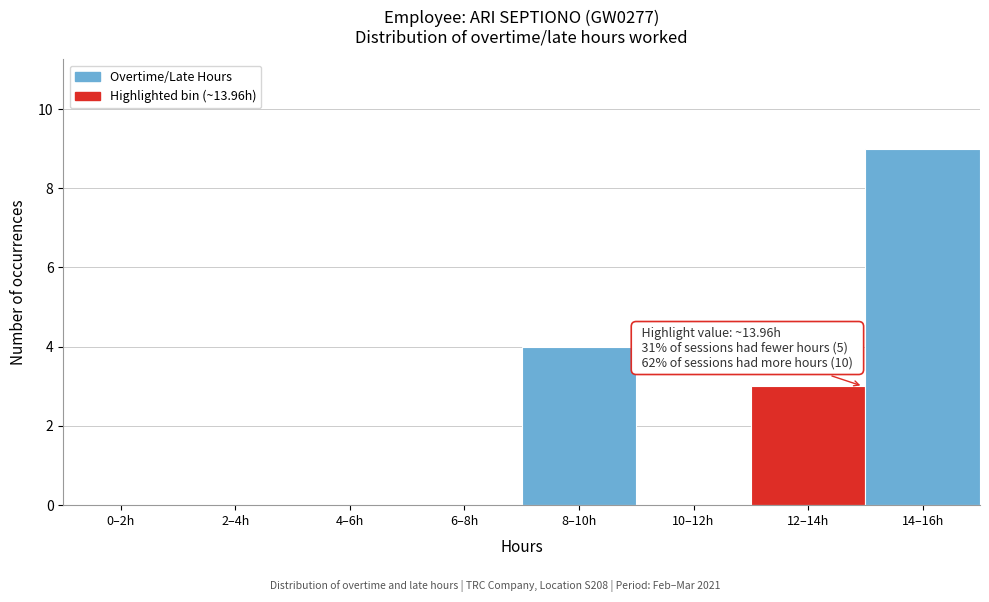

Reading right to left, extract all data points from this chart.

14–16h=9	12–14h=3	10–12h=0	8–10h=4	6–8h=0	4–6h=0	2–4h=0	0–2h=0